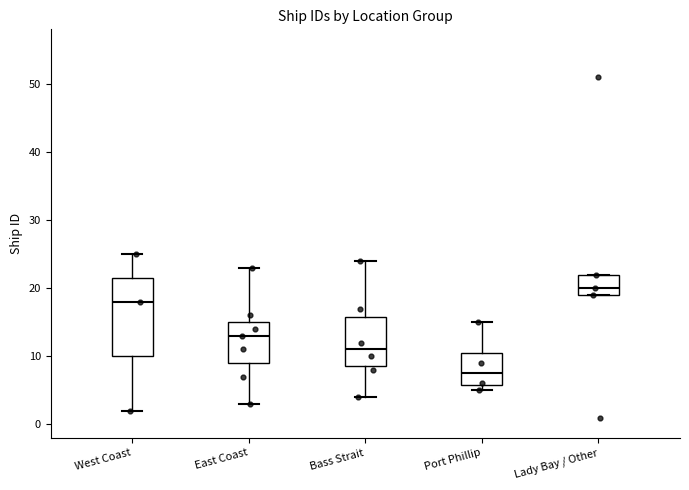

Comparing the boxes themselves (not the whiskers), which one is the tallest?

West Coast